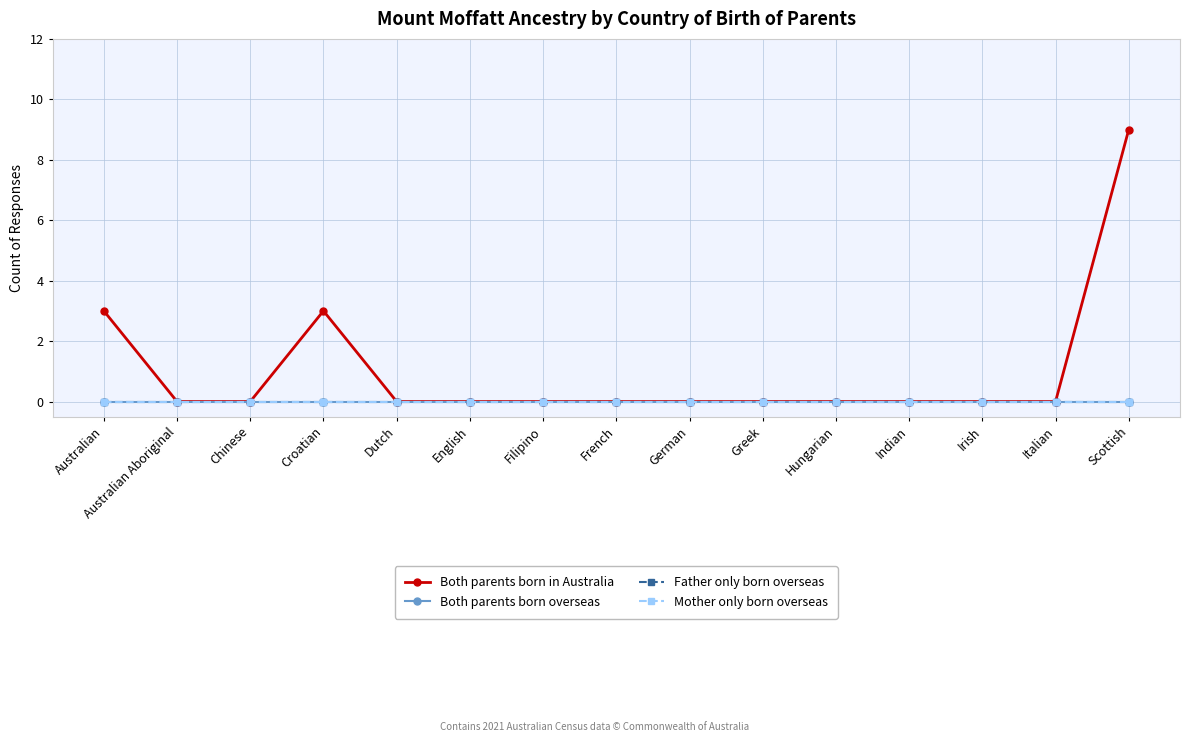

Reading right to left, what are all the values shown in this chart?

Both parents born in Australia: 9	0	0	0	0	0	0	0	0	0	0	3	0	0	3
Both parents born overseas: 0	0	0	0	0	0	0	0	0	0	0	0	0	0	0
Father only born overseas: 0	0	0	0	0	0	0	0	0	0	0	0	0	0	0
Mother only born overseas: 0	0	0	0	0	0	0	0	0	0	0	0	0	0	0